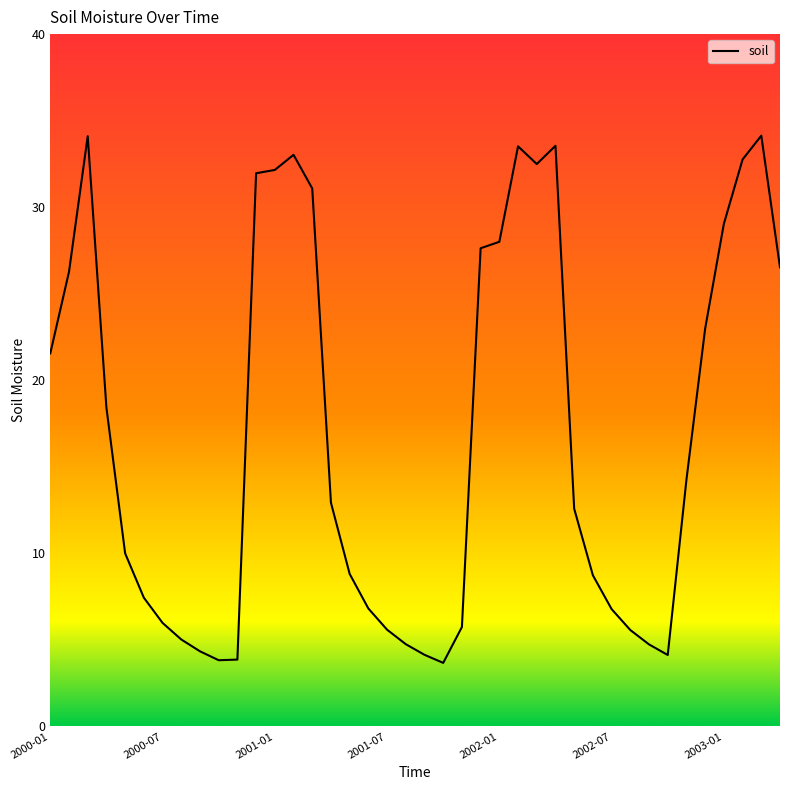

What is the smallest value displayed?

3.7